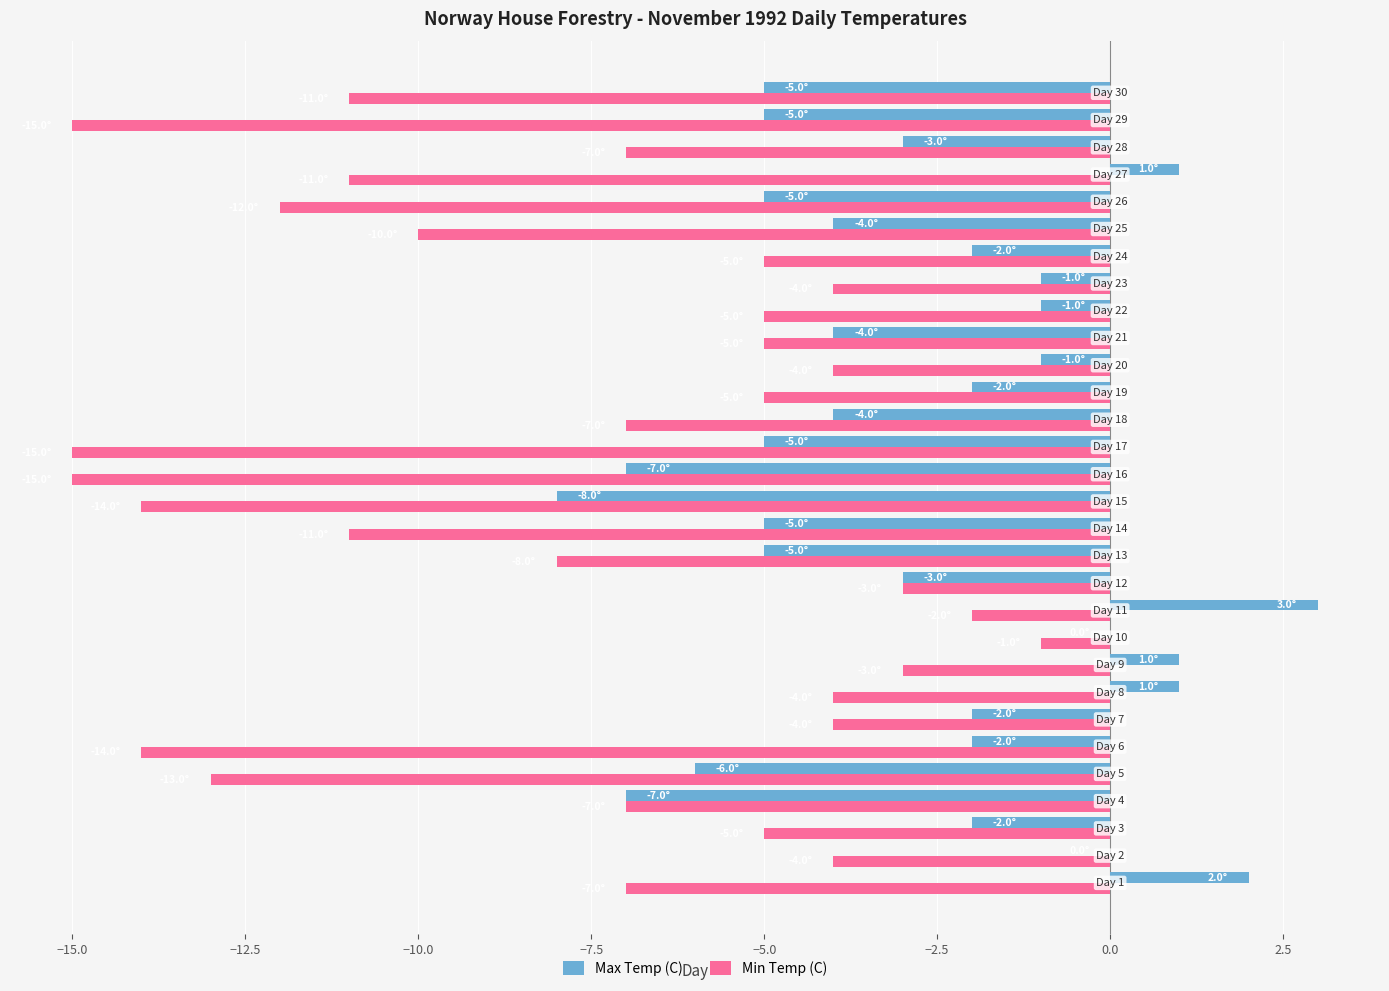

What is the maximum value shown in the chart?

3